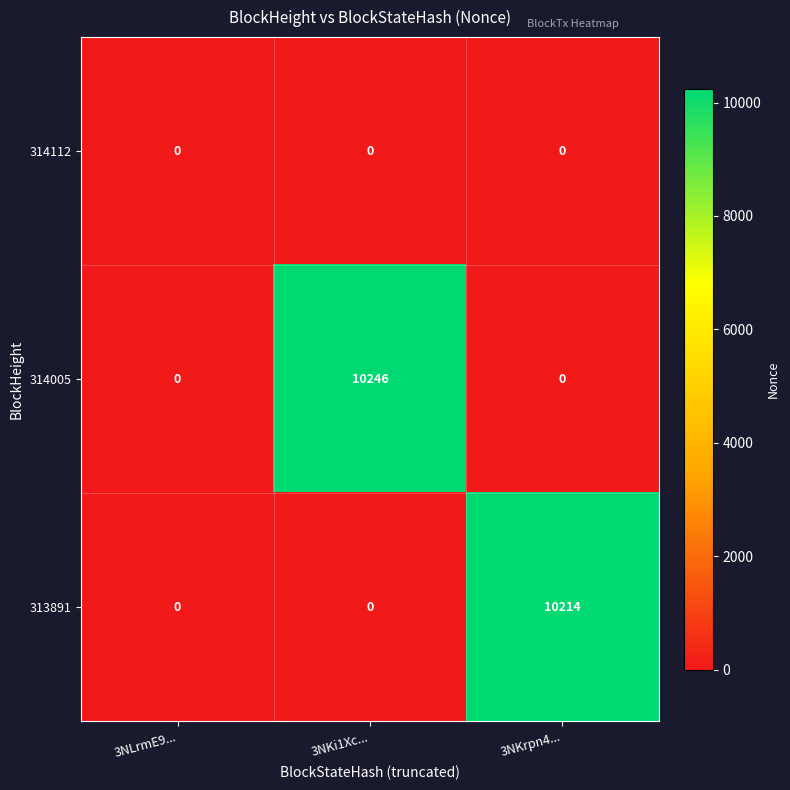

Which series has the widest spread of values?

314005